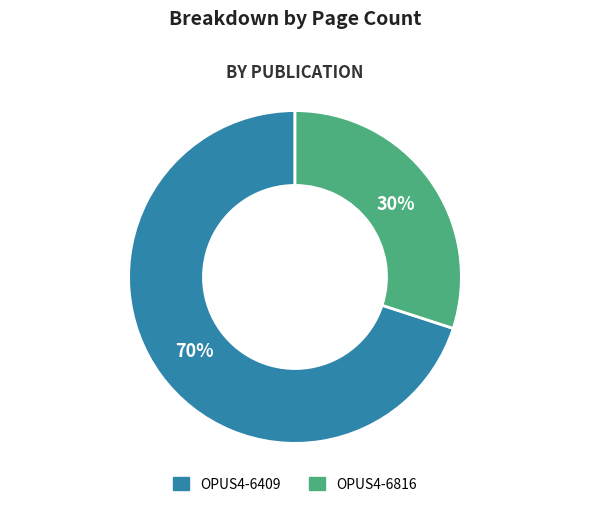

How many slices are in this pie chart?

2